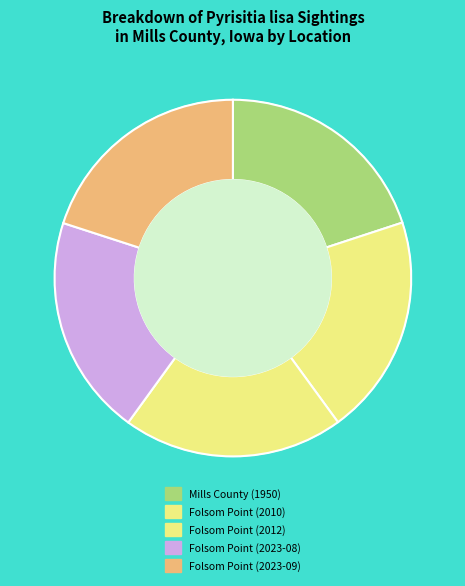

Which slice is the smallest?

Mills County (1950)